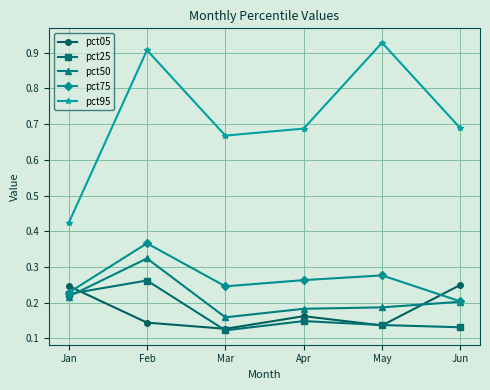

What is the spread (max minus min) of values at Apr?

0.5